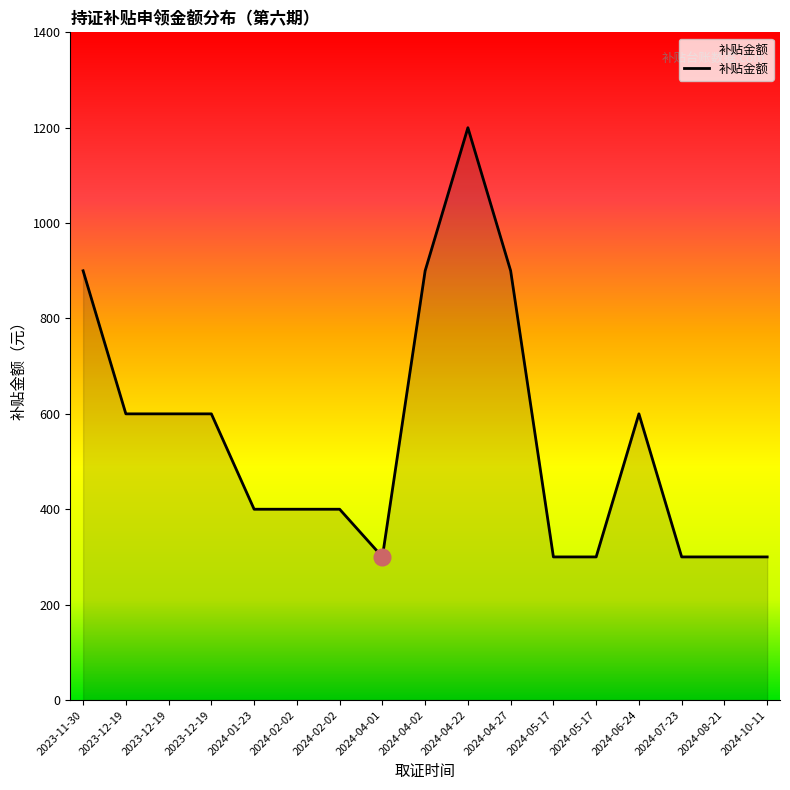

Rank the categories by value from highest to lowest.

2024-04-22, 2023-11-30, 2024-04-02, 2024-04-27, 2023-12-19, 2023-12-19, 2023-12-19, 2024-06-24, 2024-01-23, 2024-02-02, 2024-02-02, 2024-04-01, 2024-05-17, 2024-05-17, 2024-07-23, 2024-08-21, 2024-10-11